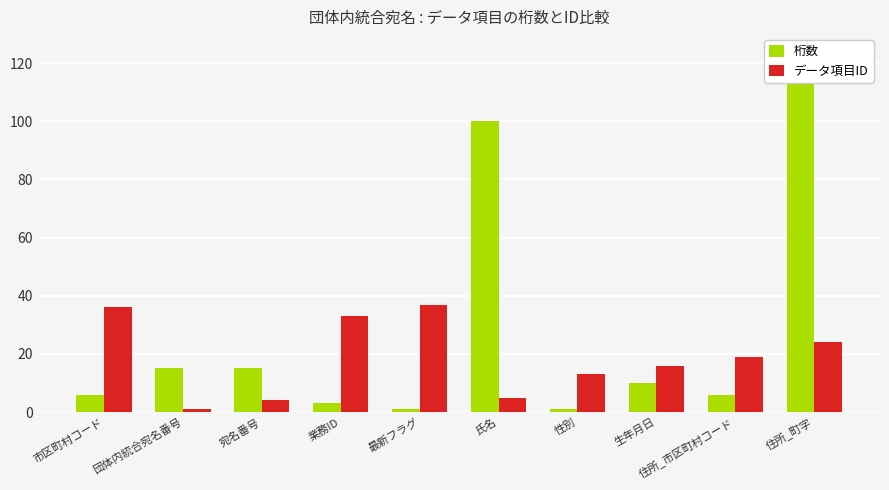

What is the average value of the 桁数 series?

28